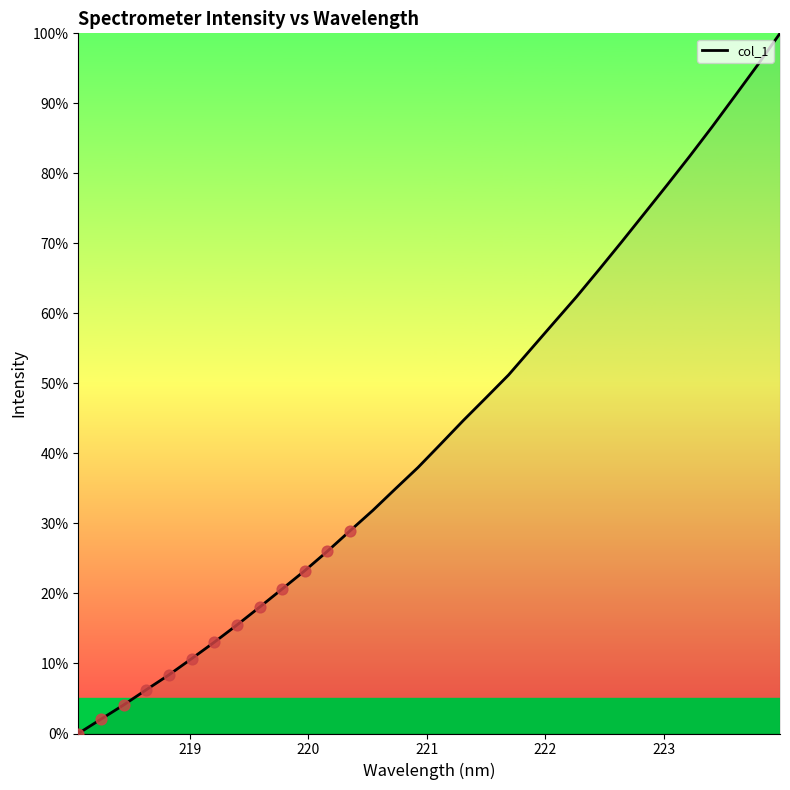

What is the difference between the maximum and minimum values?

100.0